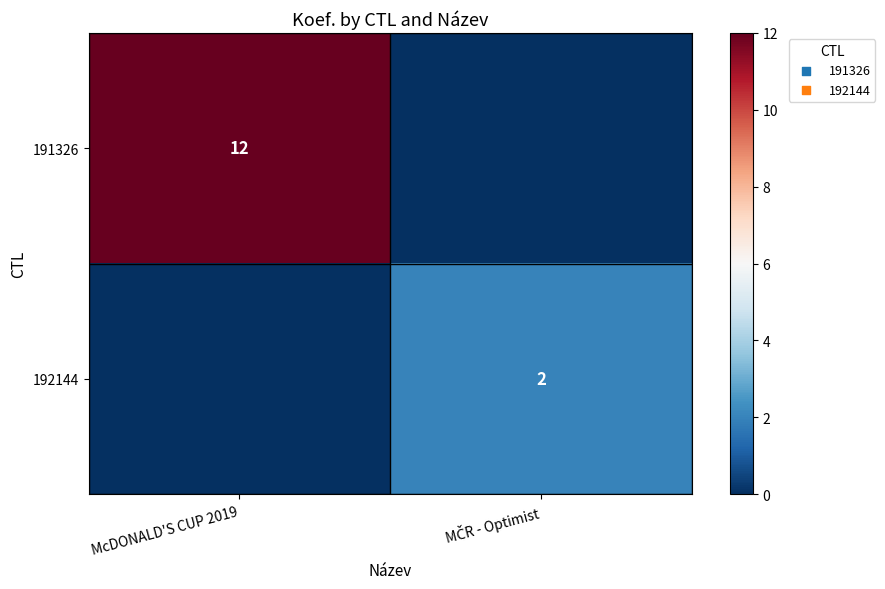

The value of 191326 at McDONALD'S CUP 2019 is 12. True or false?

True